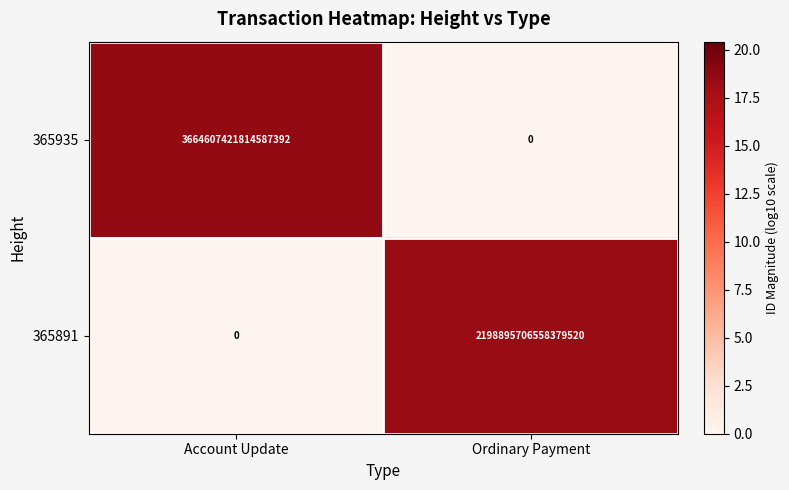

How many data points does each series have?

2